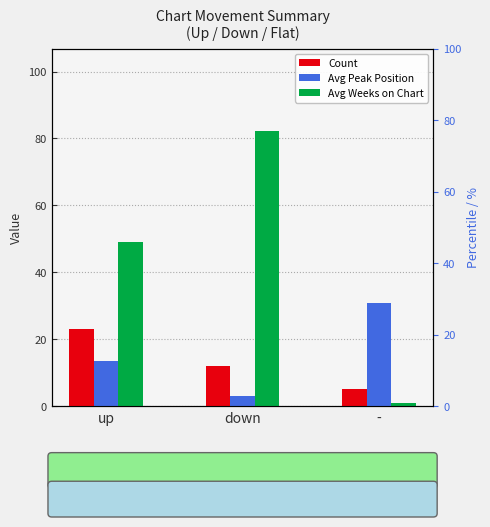

Which category has the highest value in the Avg Weeks on Chart series?

down